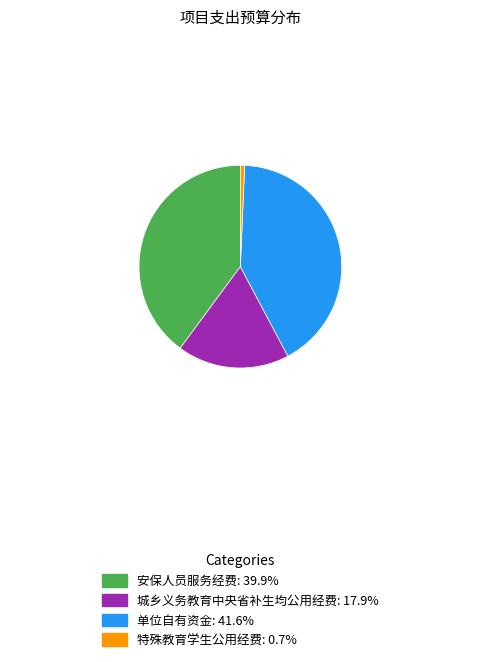

Is there a majority slice in this chart?

No